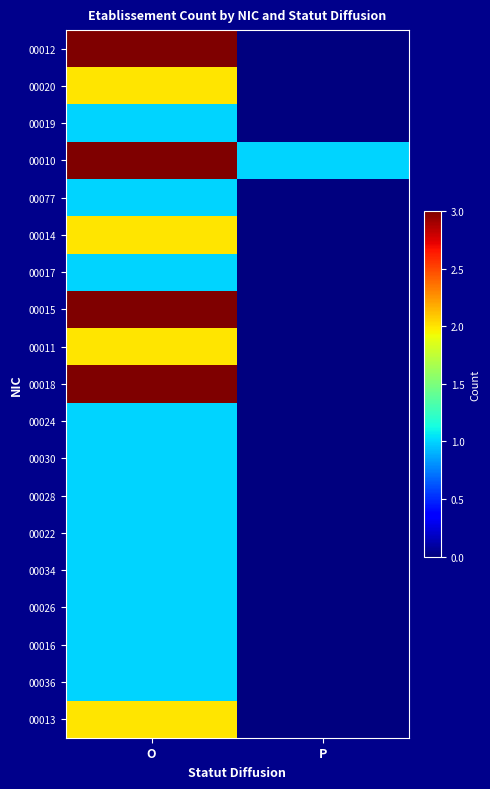

List the series in order of their peak value, highest first.

00012, 00010, 00015, 00018, 00020, 00014, 00011, 00013, 00019, 00077, 00017, 00024, 00030, 00028, 00022, 00034, 00026, 00016, 00036